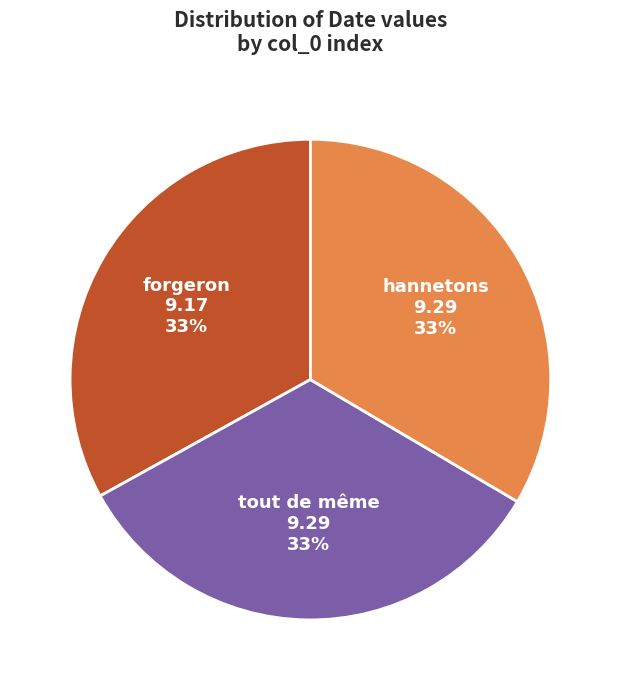

To the nearest percent, what is the average slice percentage?

33%